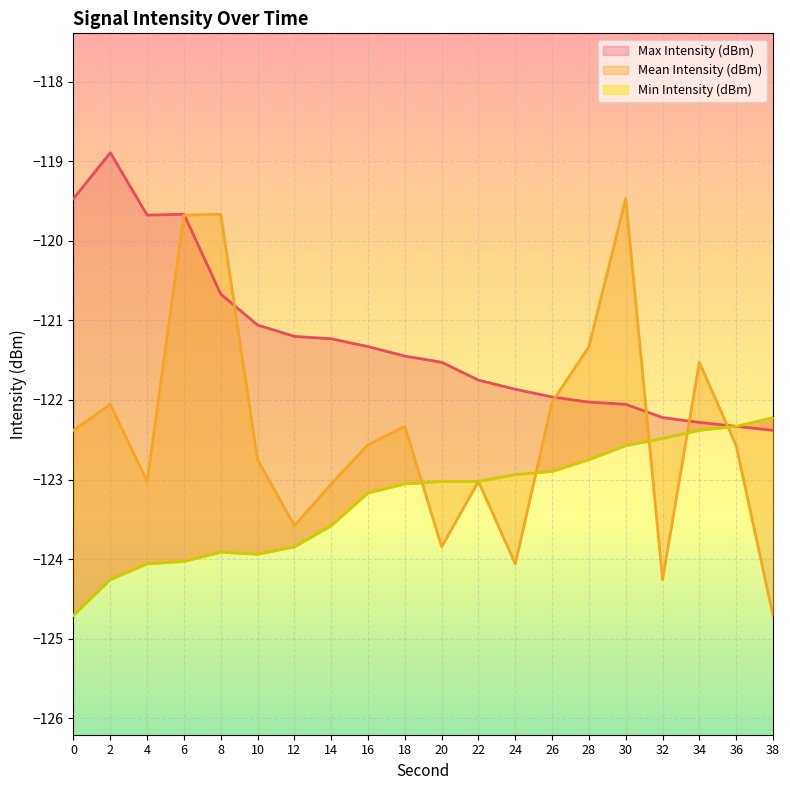

List the series in order of their overall mean, lowest first.

Min Intensity (dBm), Mean Intensity (dBm), Max Intensity (dBm)